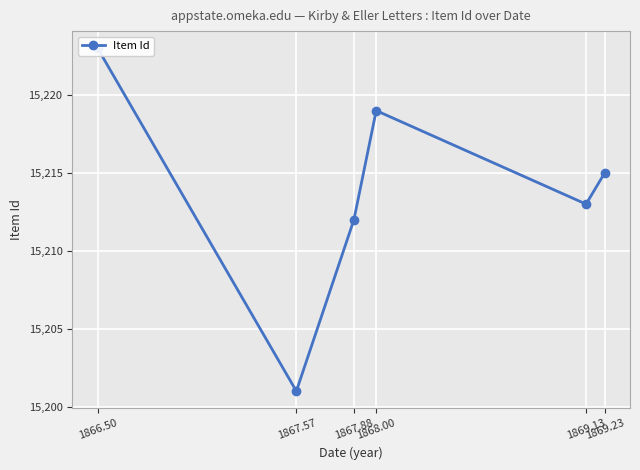

Reading right to left, what are all the values shown in this chart?

15215	15213	15219	15212	15201	15223